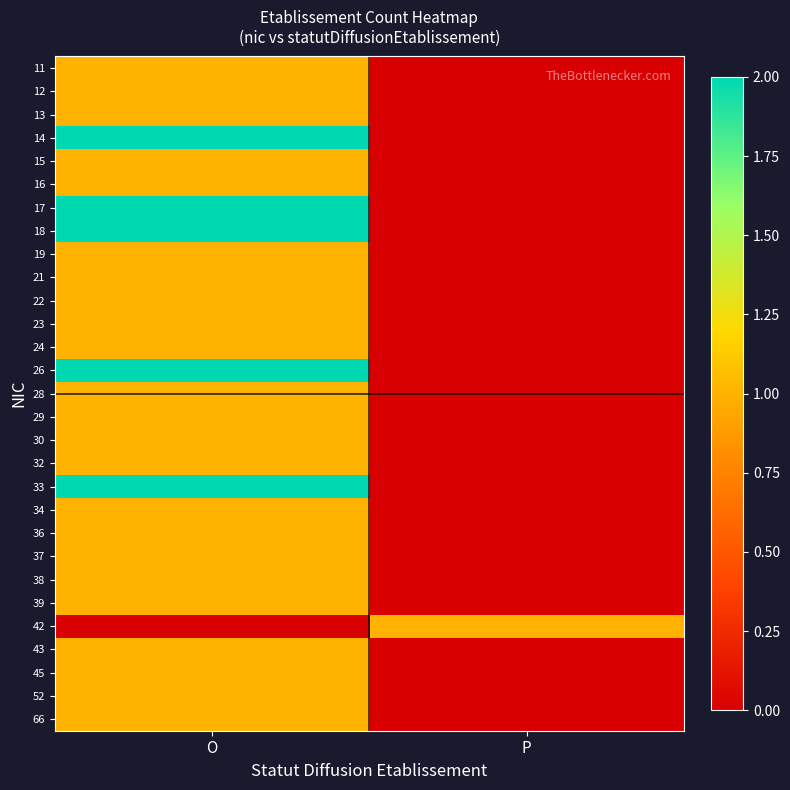

Count the number of data series in this chart.

29